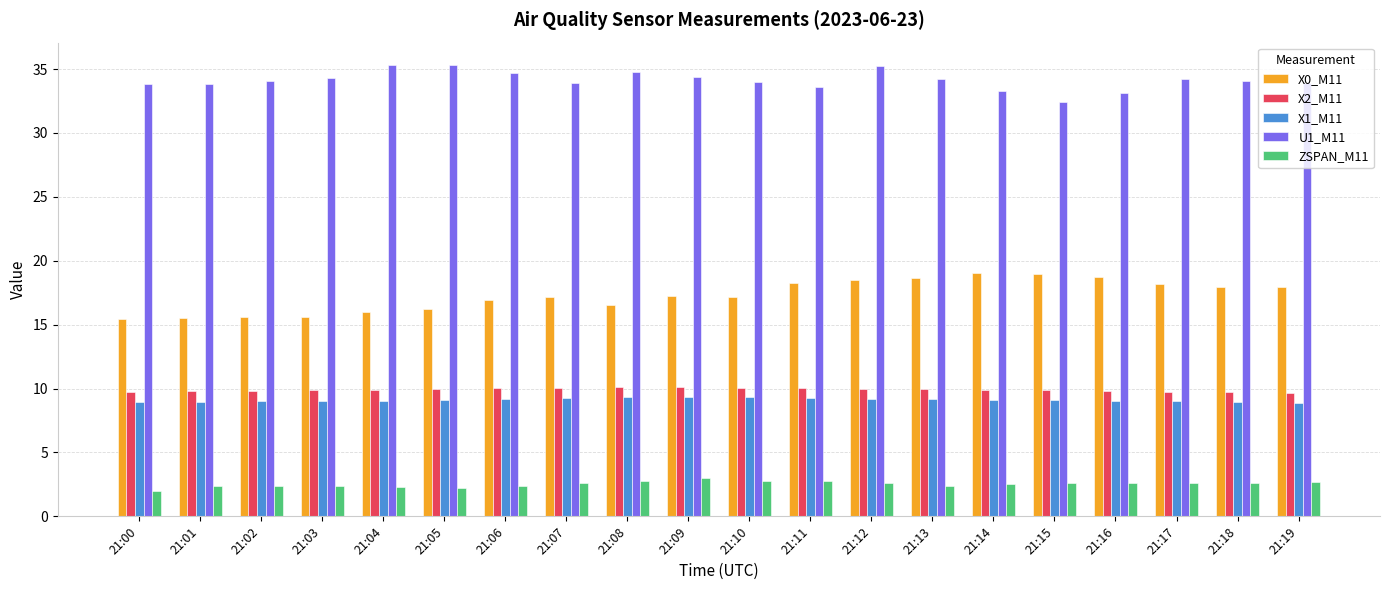

How many series are shown in this chart?

5